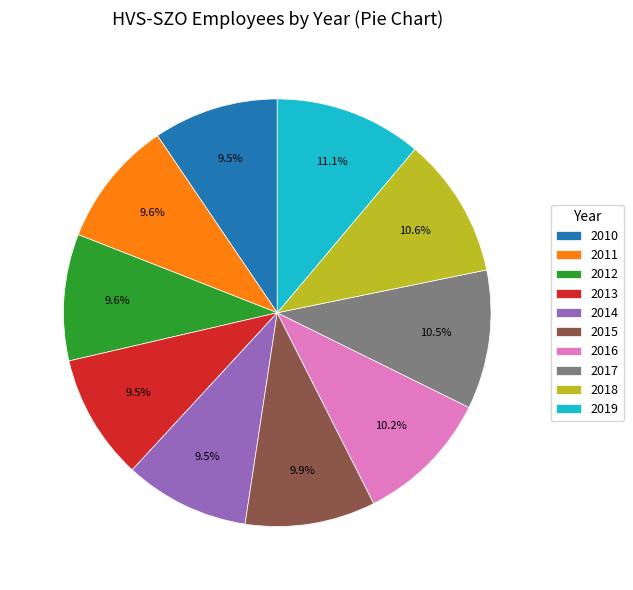

How much of the chart is everything except 2015?

90.1%